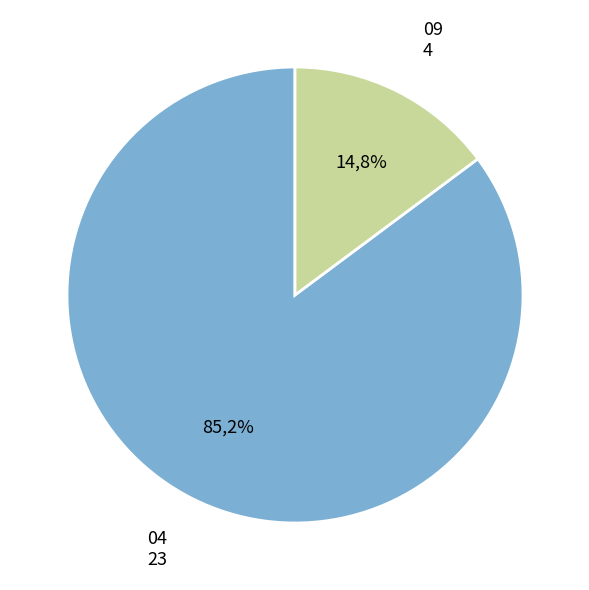

To the nearest percent, what portion does 04 represent?

85%